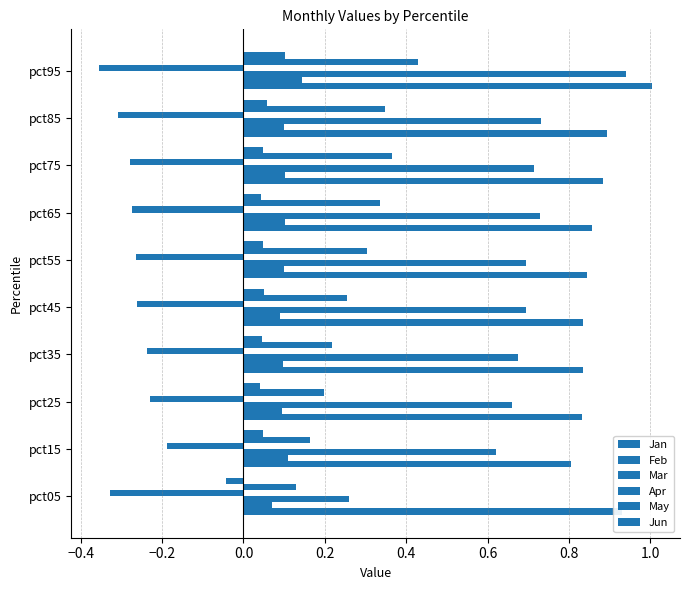

How many values in the Jun series exceed 0?

9